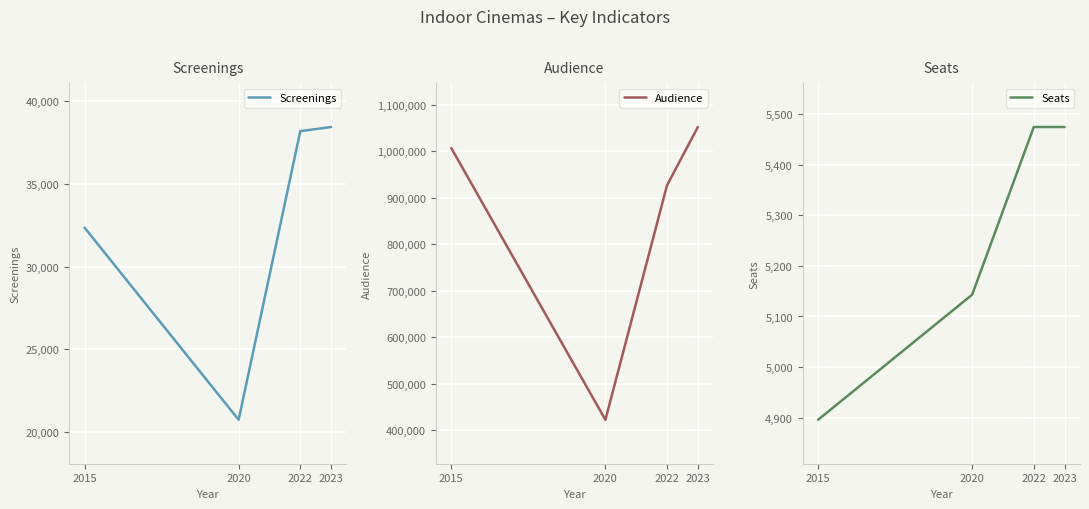

True or false: Screenings and Seats intersect in this chart.

False